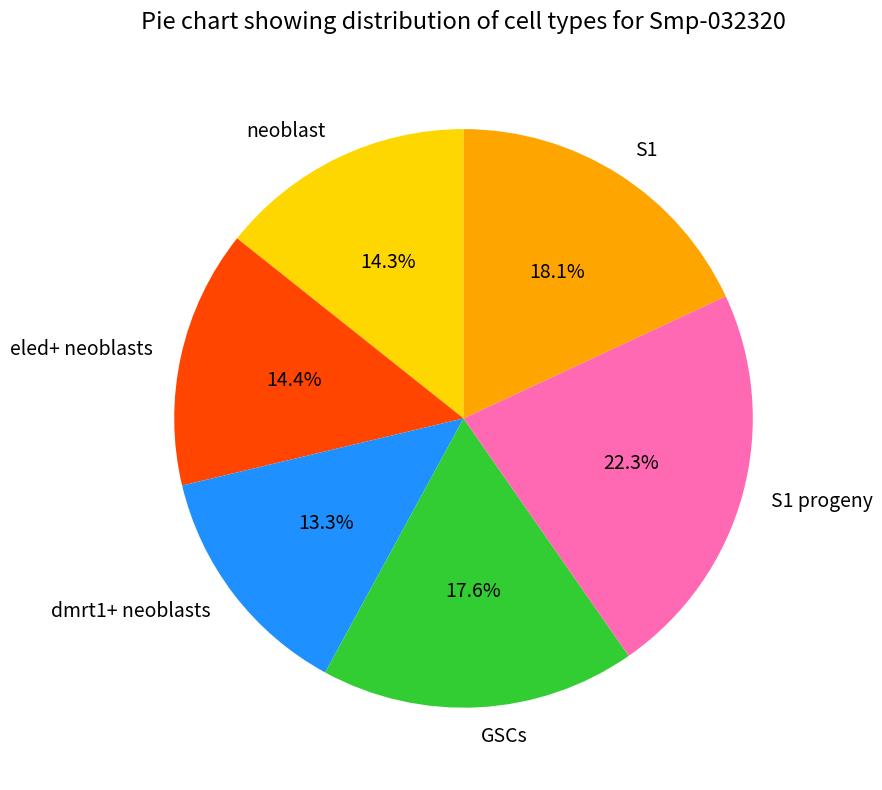

Is it true that dmrt1+ neoblasts is 24% of the pie?

False